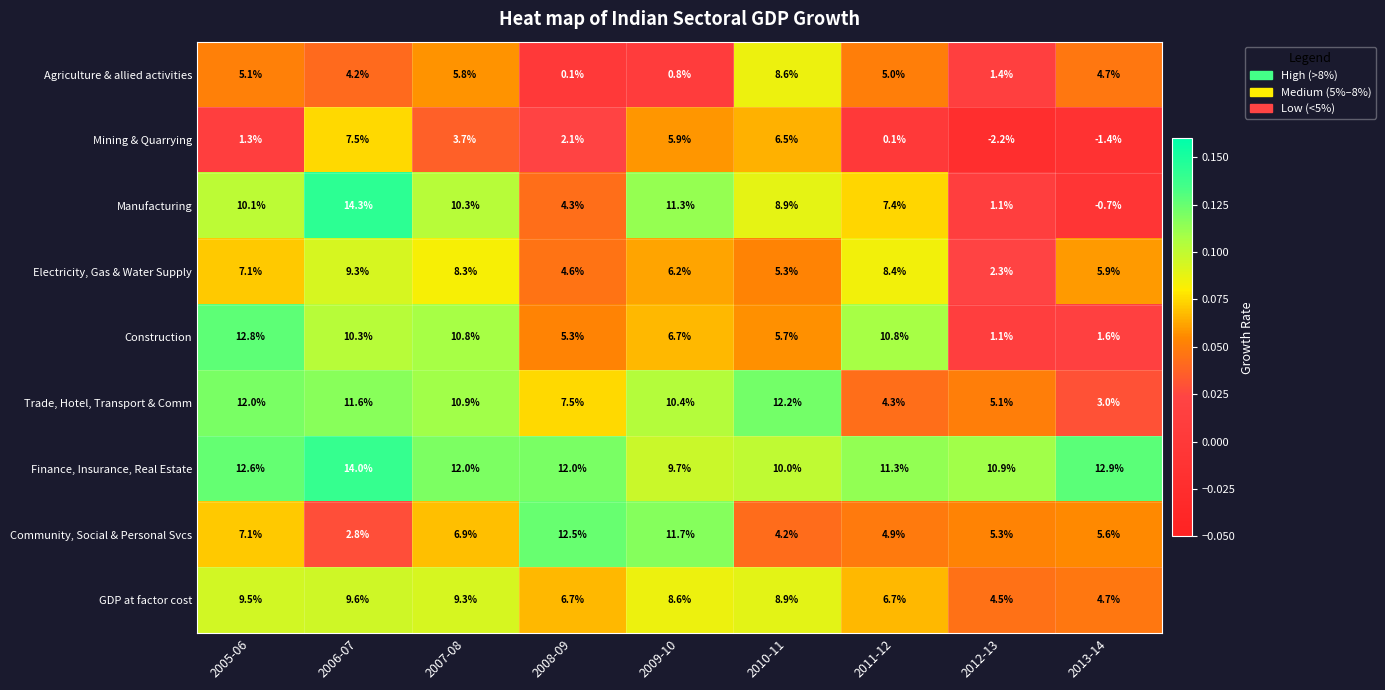

What is the spread (max minus min) of values at 2005-06?

11.5